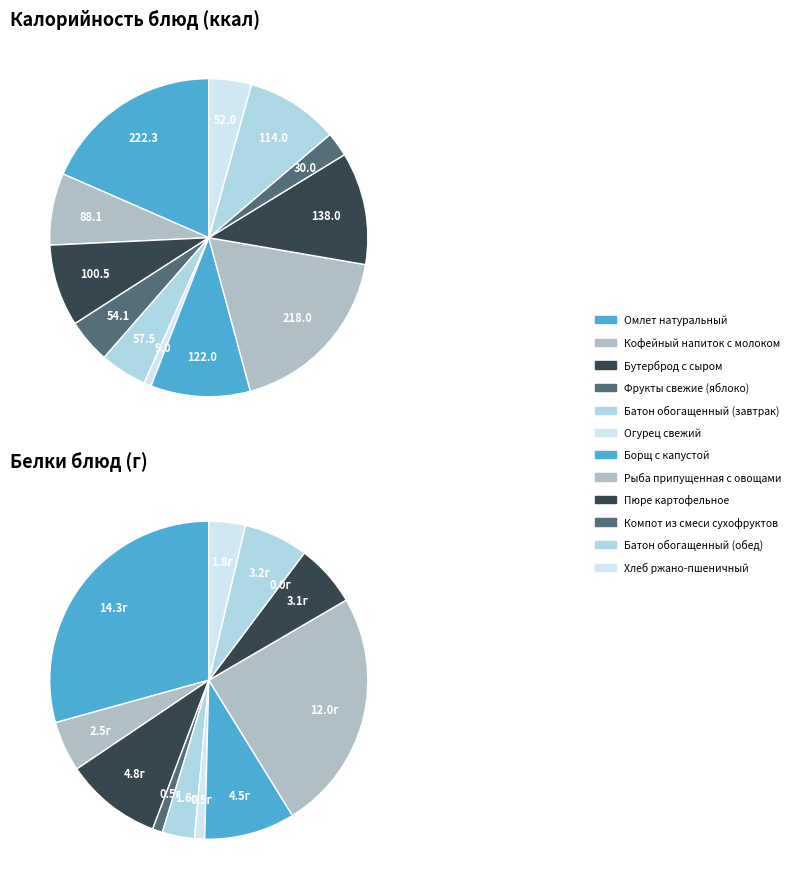

The Батон обогащенный (обед) slice represents 7% of the pie. True or false?

True